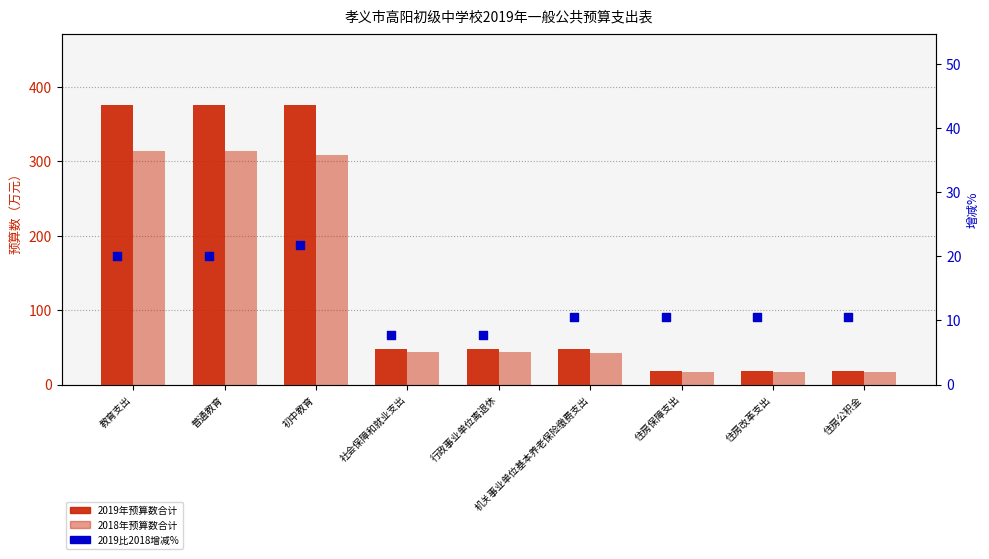

At which category is the sum across all series the highest?

教育支出